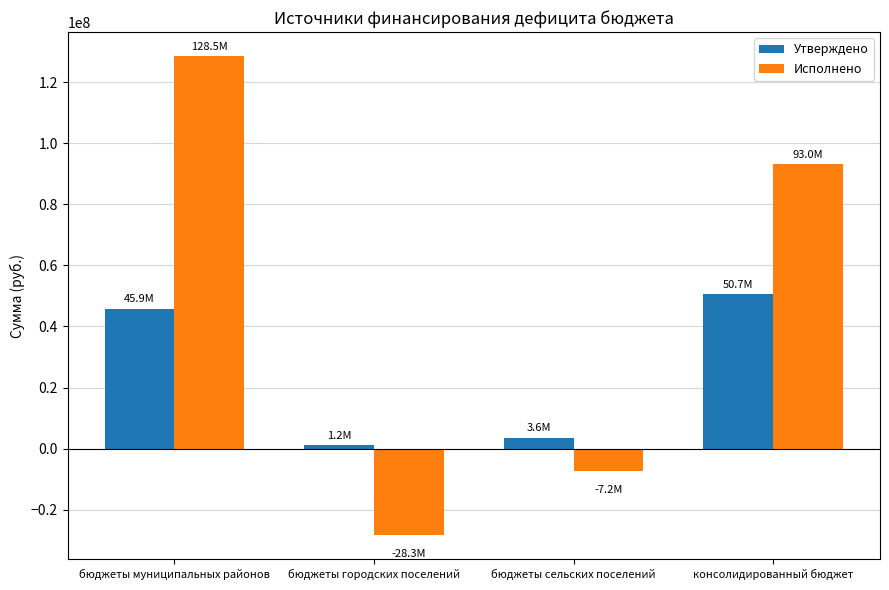

What position from the left is бюджеты городских поселений?

2